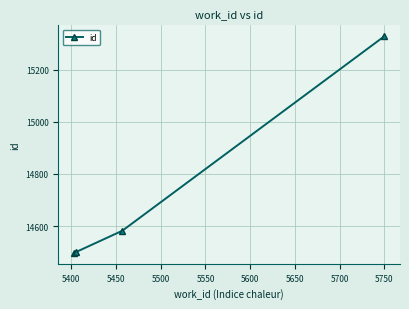

Does the chart have visible grid lines?

Yes